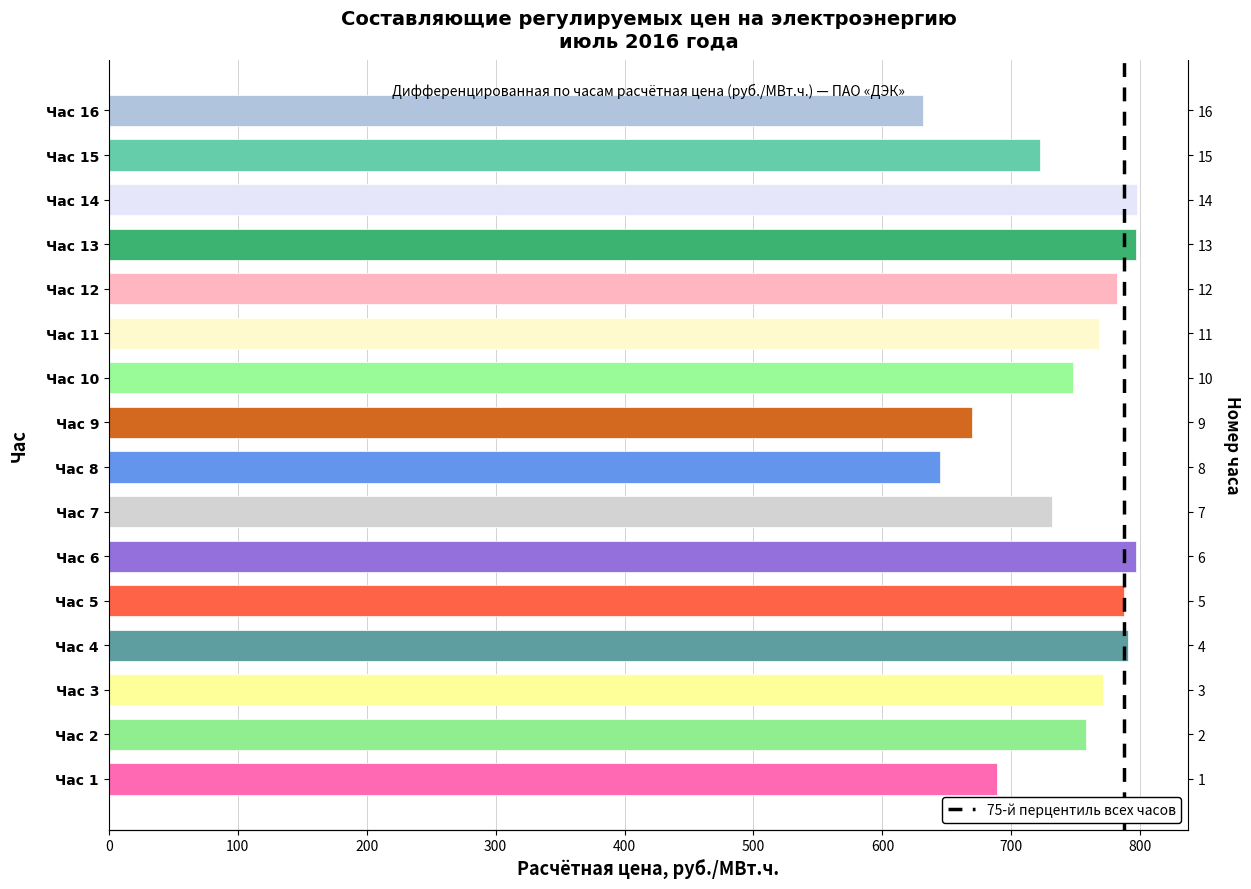

Reading left to right, transcribe all the data shown in this chart.

688.9	758.2	771.3	790.7	787.7	796.6	731.9	644.4	669.2	748.0	768.2	782.0	796.9	797.2	722.0	631.8